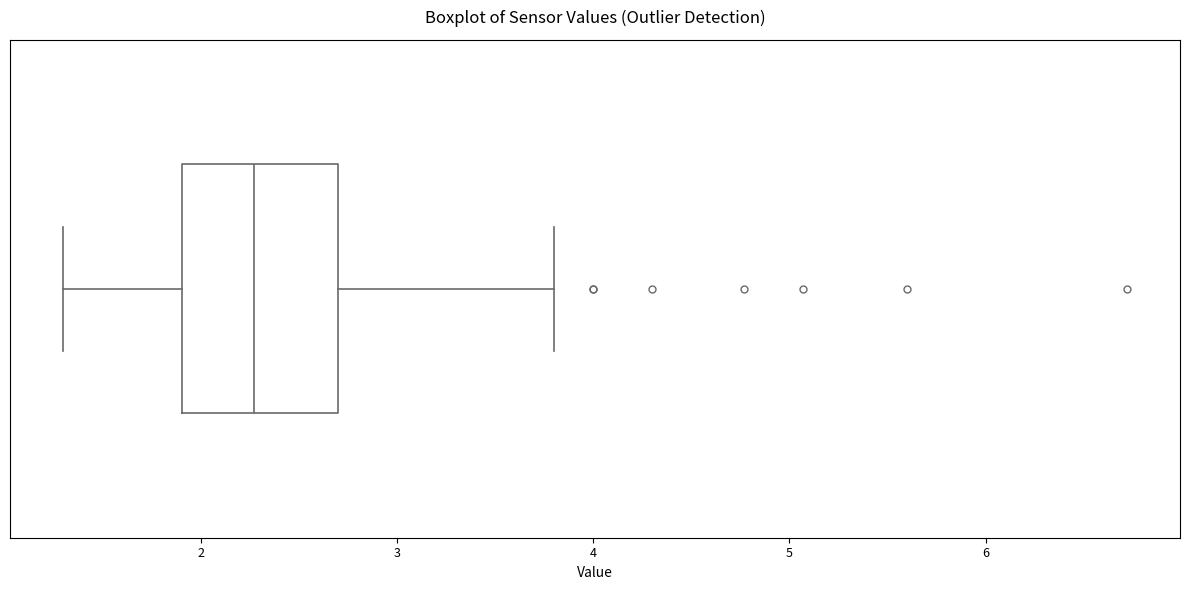

Where does the left whisker of the box end on the x-axis? The values are not printed on the chart, so give them approximately, as read against the axis.

1.3